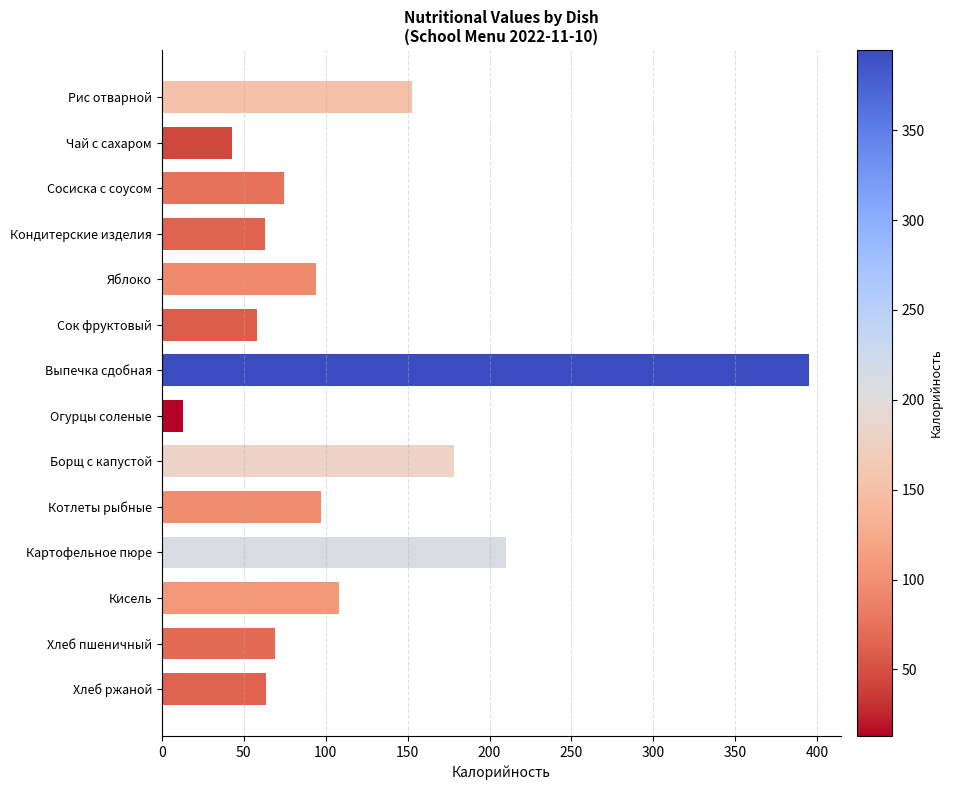

The value at Картофельное пюре is 210.0. True or false?

True